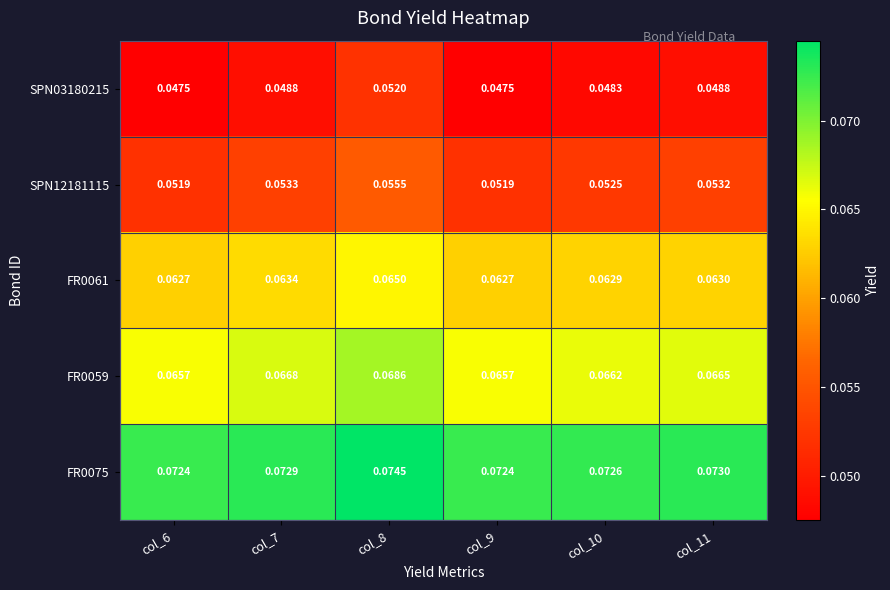

Rank the series at col_6 from lowest to highest value.

SPN03180215, SPN12181115, FR0061, FR0059, FR0075